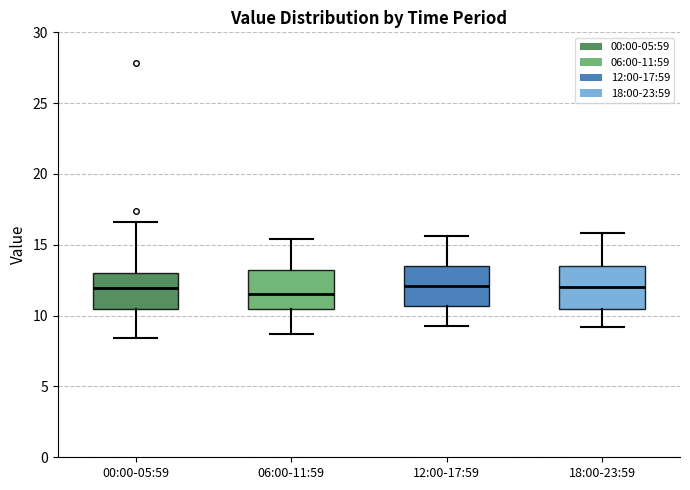

Reading left to right, read every box against the y-axis: the position of its median line, the range the box covers, and the ends of its whiskers. The values are not printed on the chart, so give them approximately, as read against the axis.

00:00-05:59: median 12.0, box 10.5 to 13.0, whiskers 8.5 to 16.5
06:00-11:59: median 11.5, box 10.5 to 13.0, whiskers 8.5 to 15.5
12:00-17:59: median 12.0, box 10.5 to 13.5, whiskers 9.5 to 15.5
18:00-23:59: median 12.0, box 10.5 to 13.5, whiskers 9.0 to 16.0